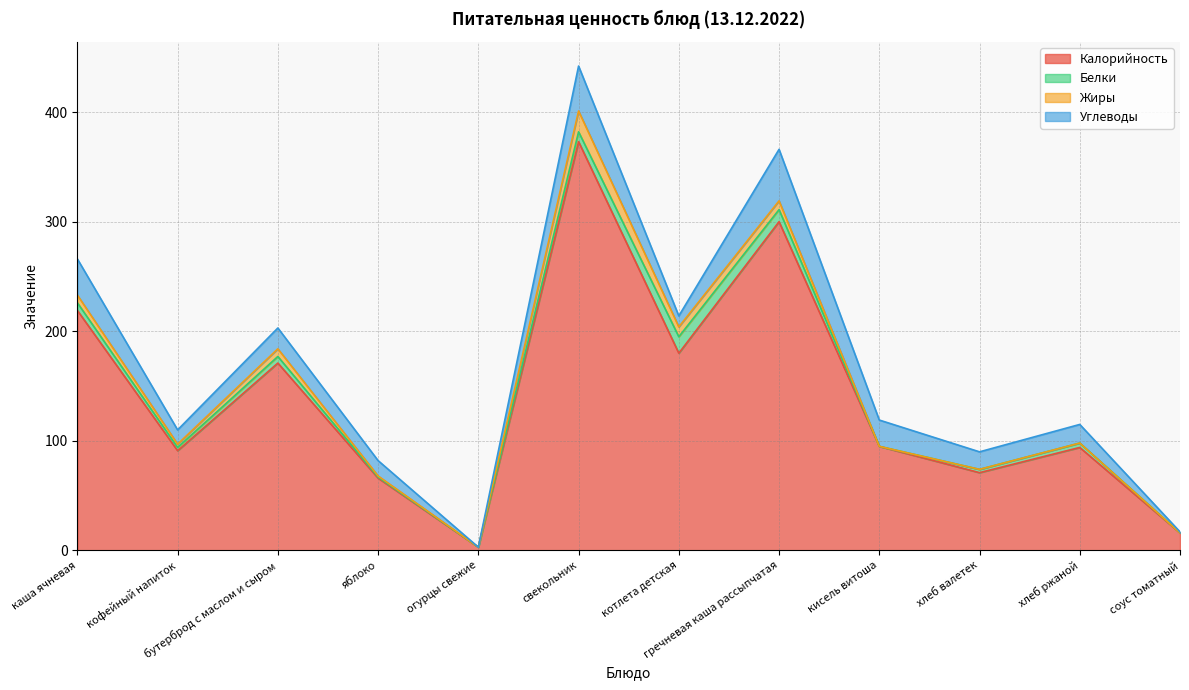

What is the sum of all Калорийность values?

1679